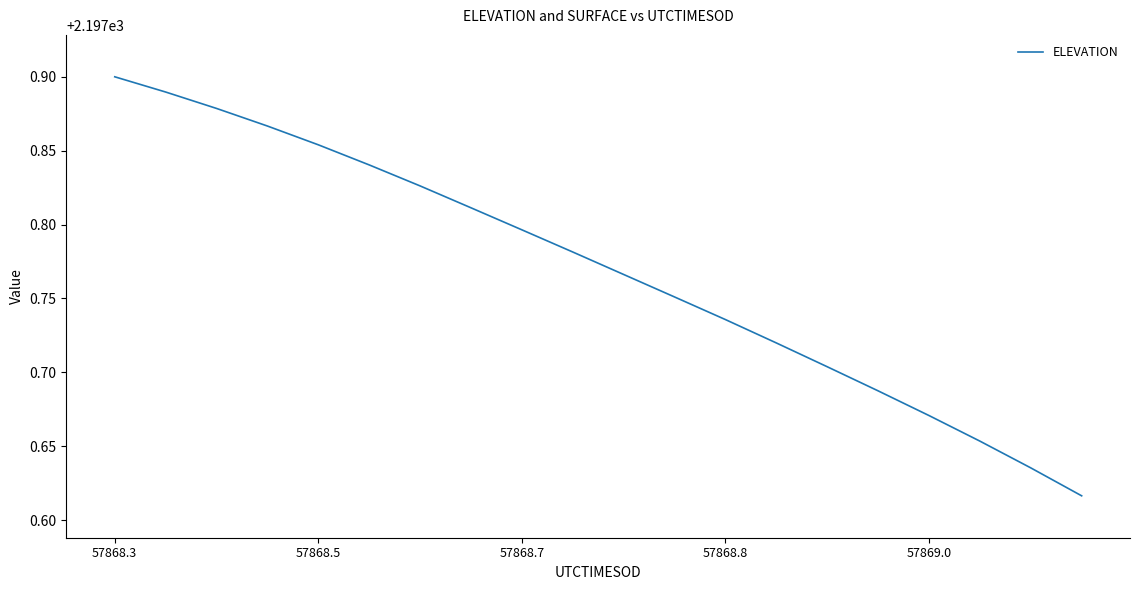

What is the maximum value shown in the chart?

2197.9